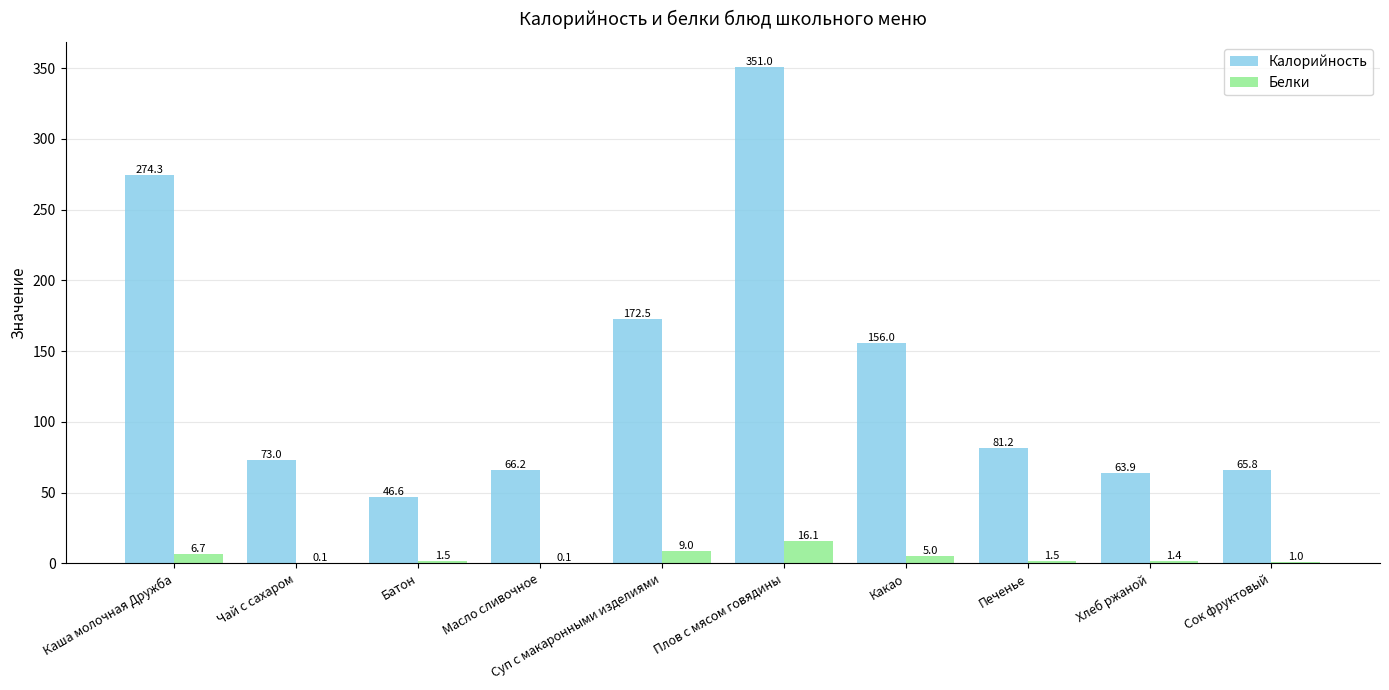

True or false: Калорийность has a value of 23.9 at Печенье.

False